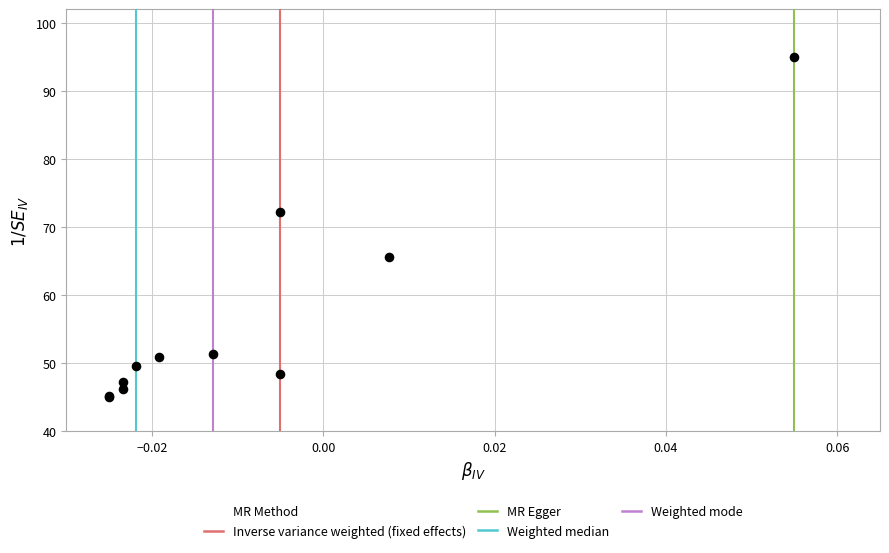

What Y value in the scatter plot is closest to 70?

72.1